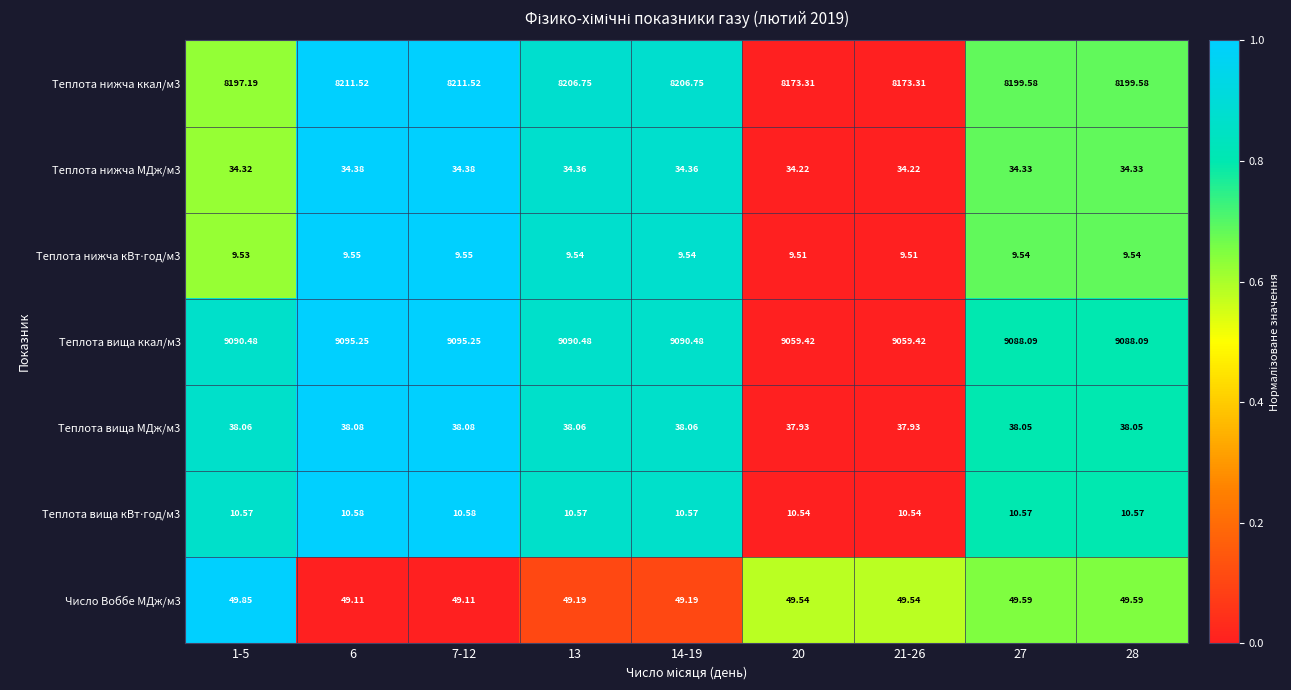

Which series has the widest spread of values?

Теплота нижча ккал/м3